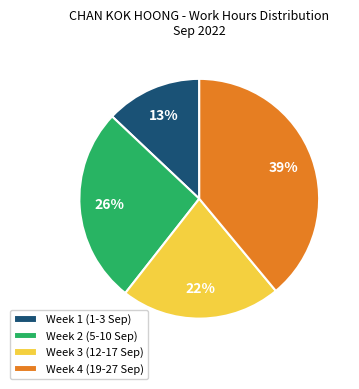

To the nearest percent, what is the difference between the largest and smallest slice percentages?

26%